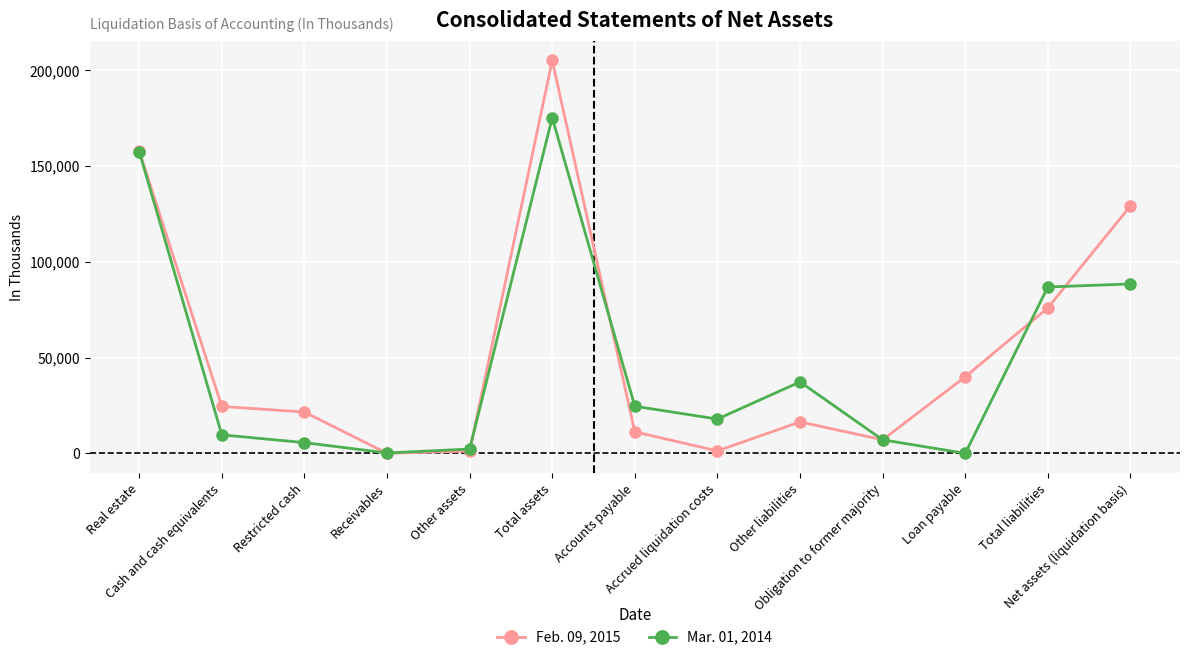

The Mar. 01, 2014 series shows 0 at Loan payable. True or false?

True